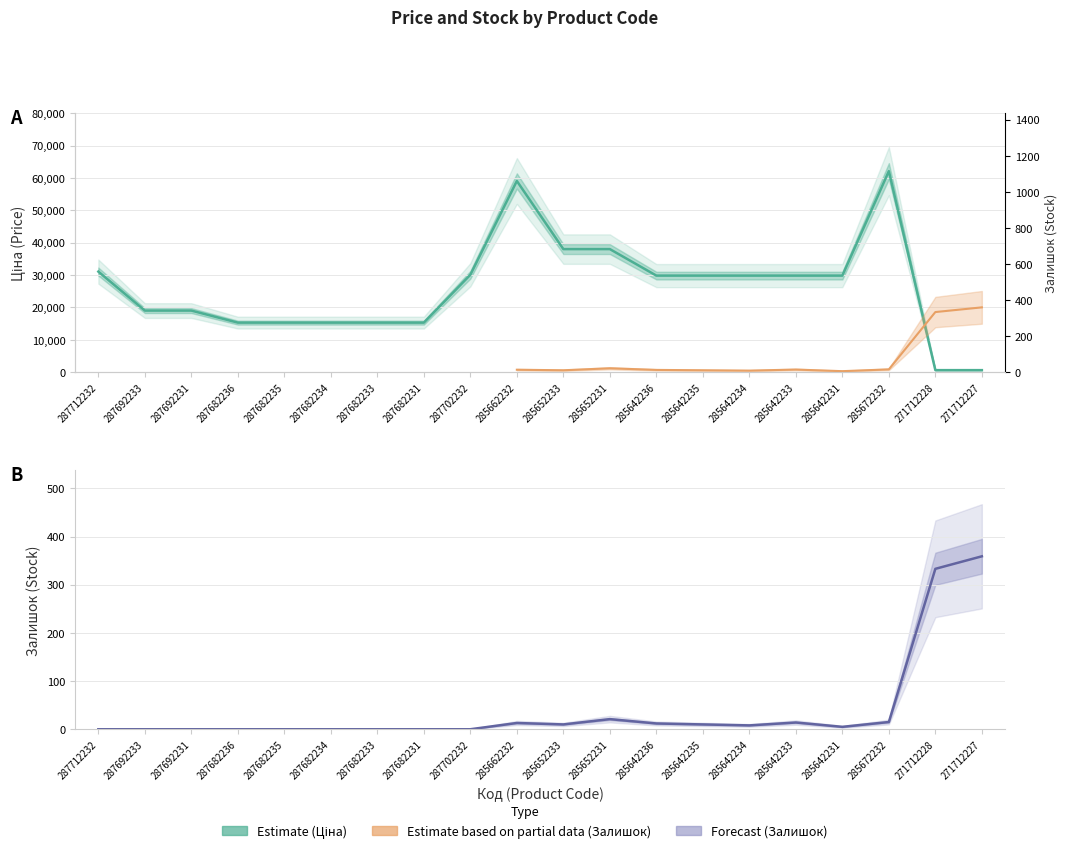

The Ціна series shows 15288.0 at 287682236. True or false?

True